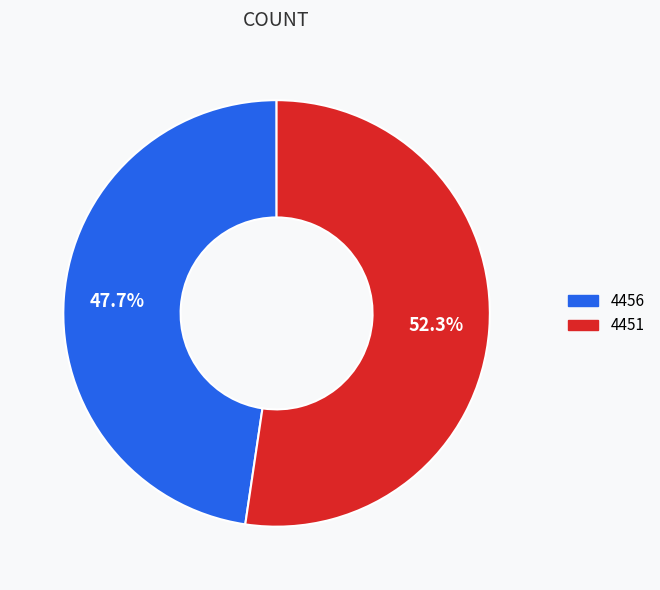

Is it true that 4456 is 56% of the pie?

False